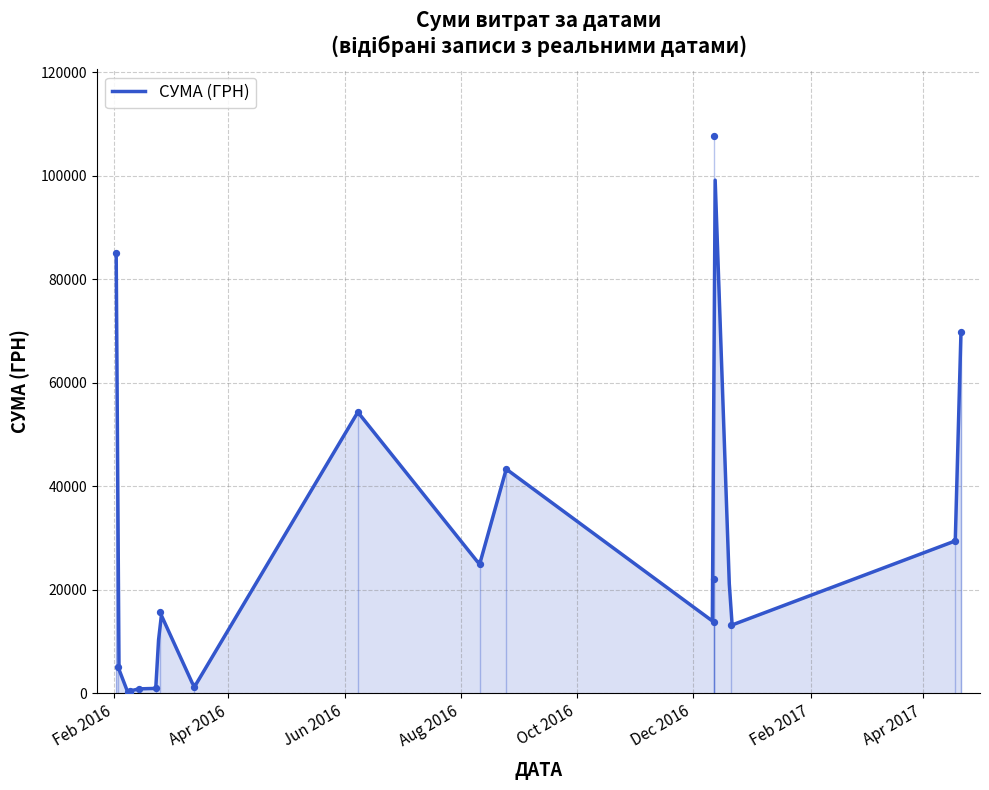

What is the change in value from 12.12.2016 to 18.04.2017?

+15652.0